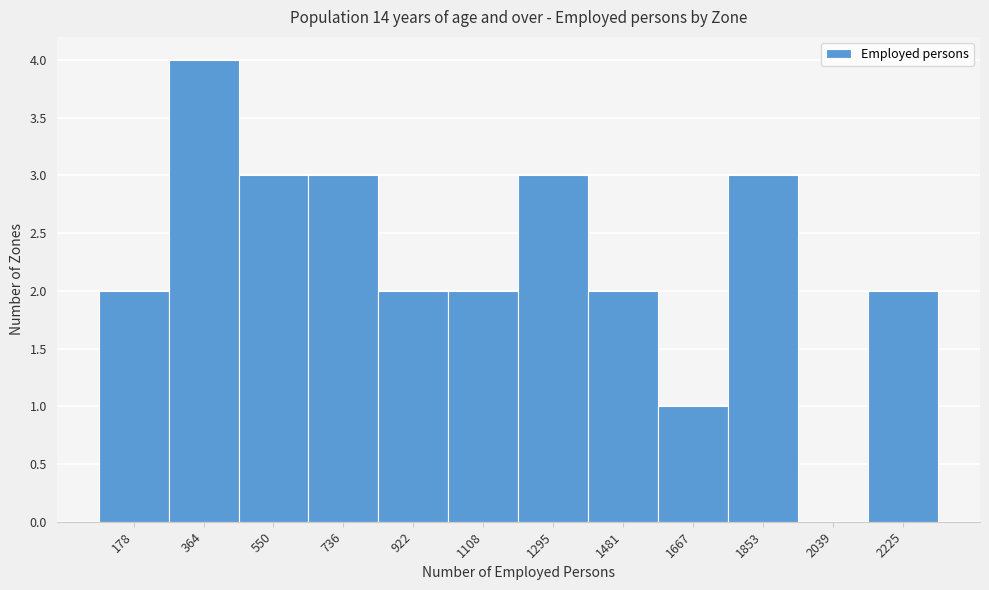

Reading right to left, list all the values displayed in this chart.

2225=2	2039=0	1853=3	1667=1	1481=2	1295=3	1108=2	922=2	736=3	550=3	364=4	178=2